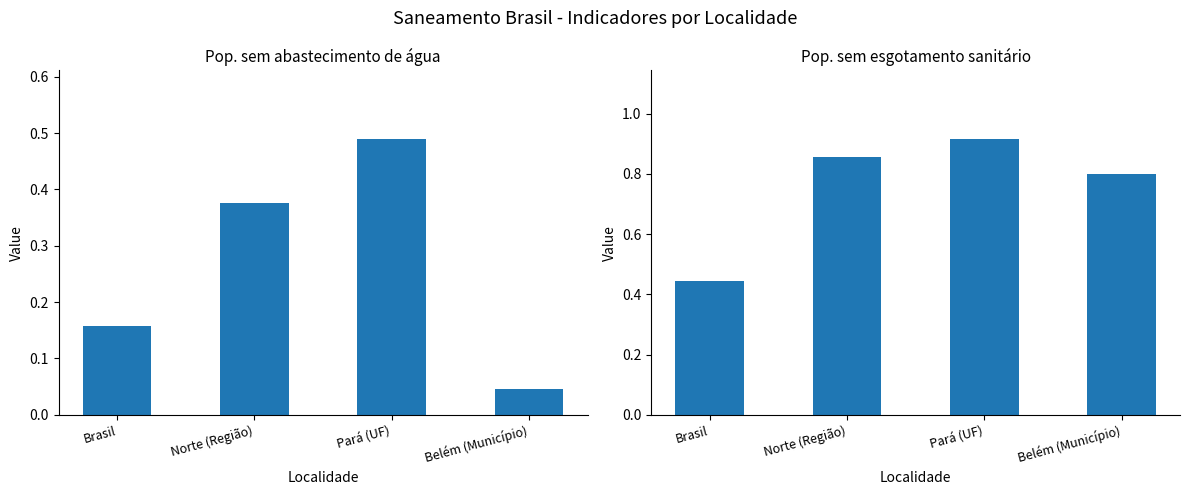

At which category does the chart reach its minimum across all series?

Belém (Município)